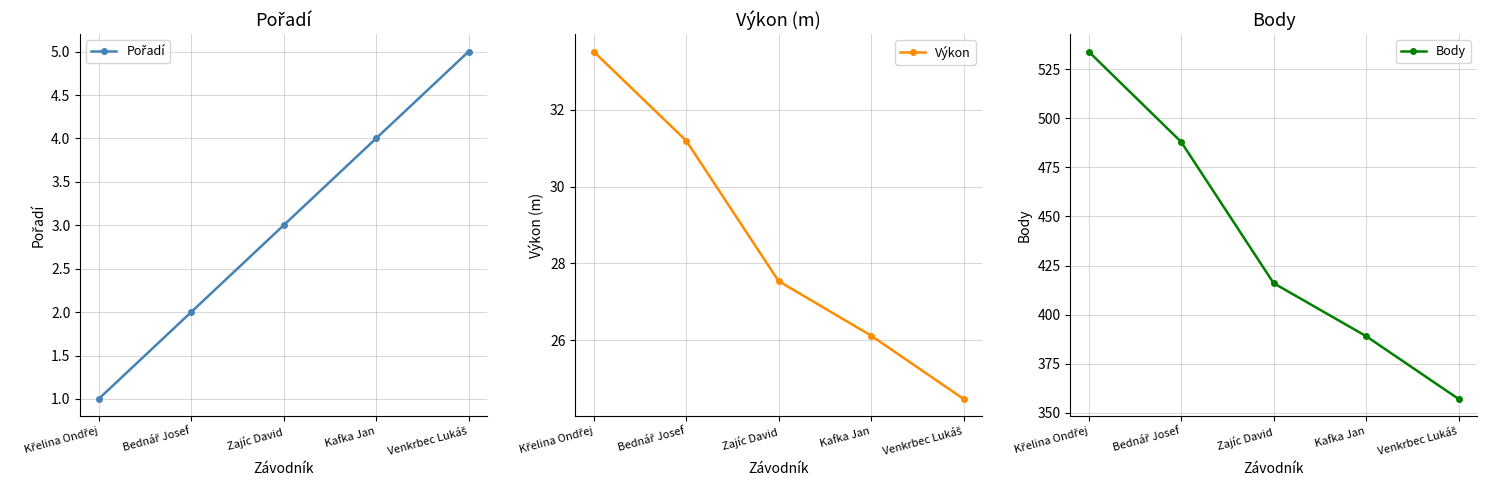

True or false: Výkon and Body intersect in this chart.

False